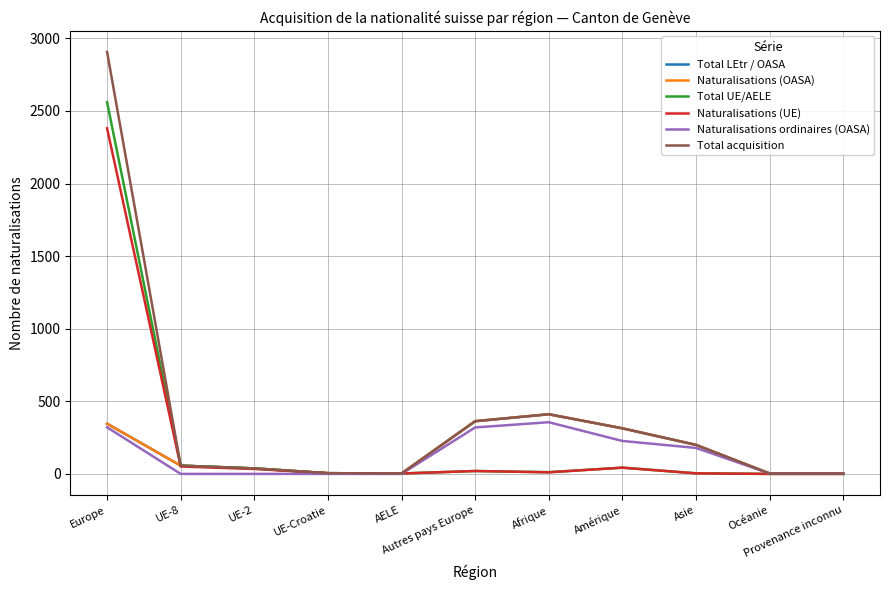

Does the chart display data point markers on the line(s)?

No